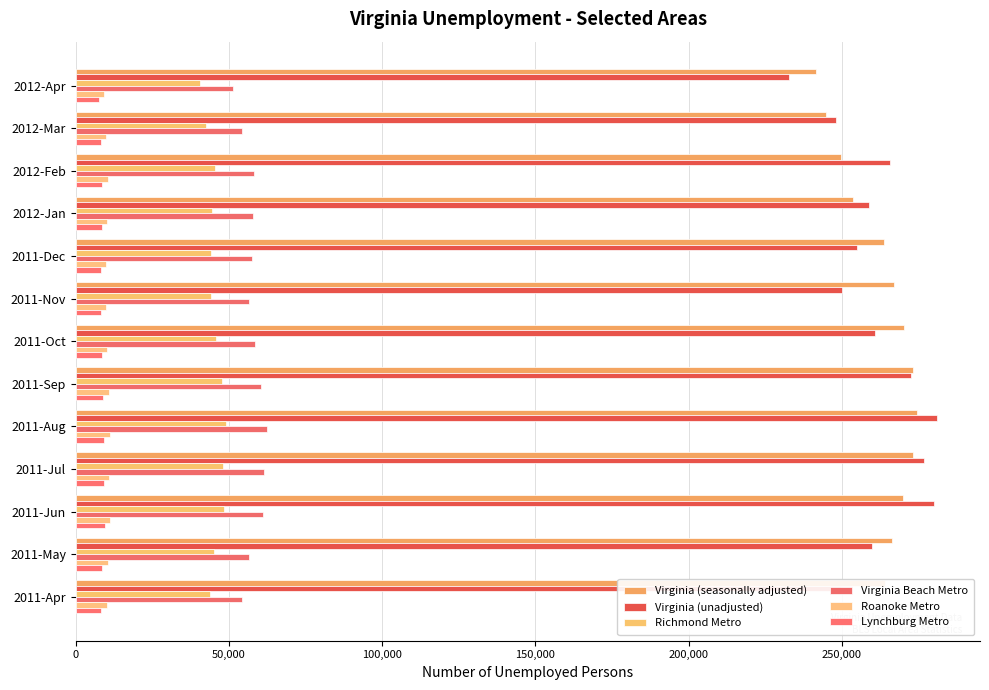

What are all the series names shown in the legend?

Virginia (seasonally adjusted), Virginia (unadjusted), Richmond Metro, Virginia Beach Metro, Roanoke Metro, Lynchburg Metro